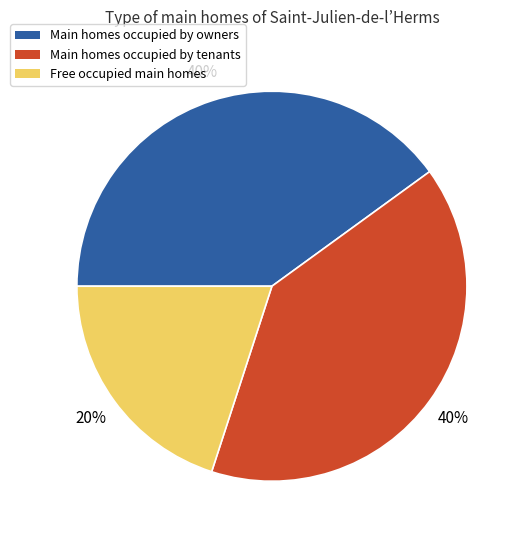

To the nearest percent, what is the average slice percentage?

33%